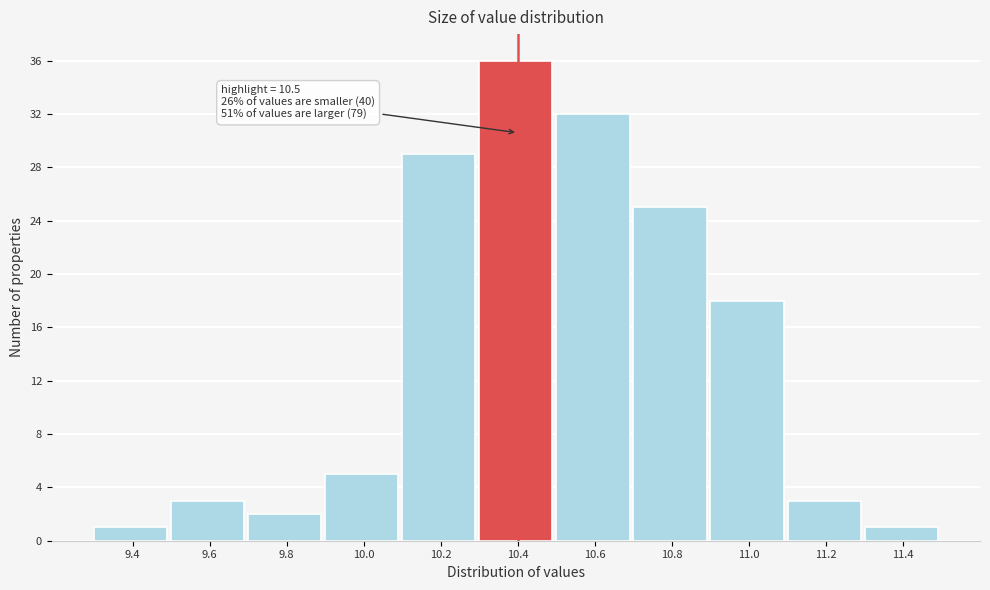

Reading left to right, transcribe all the data shown in this chart.

1	3	2	5	29	36	32	25	18	3	1